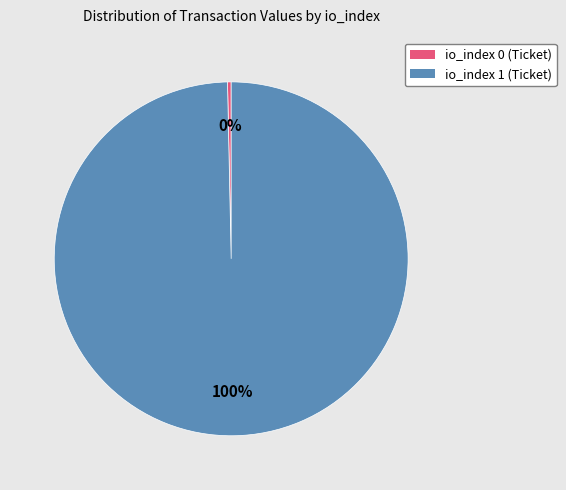

Between io_index 1 (Ticket) and io_index 0 (Ticket), which is larger?

io_index 1 (Ticket)